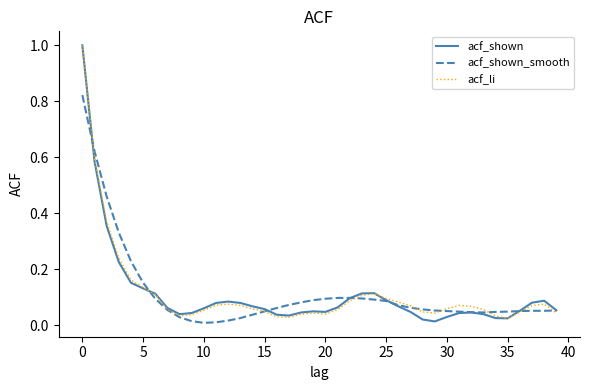

Is this an area chart (filled region under the line)?

No